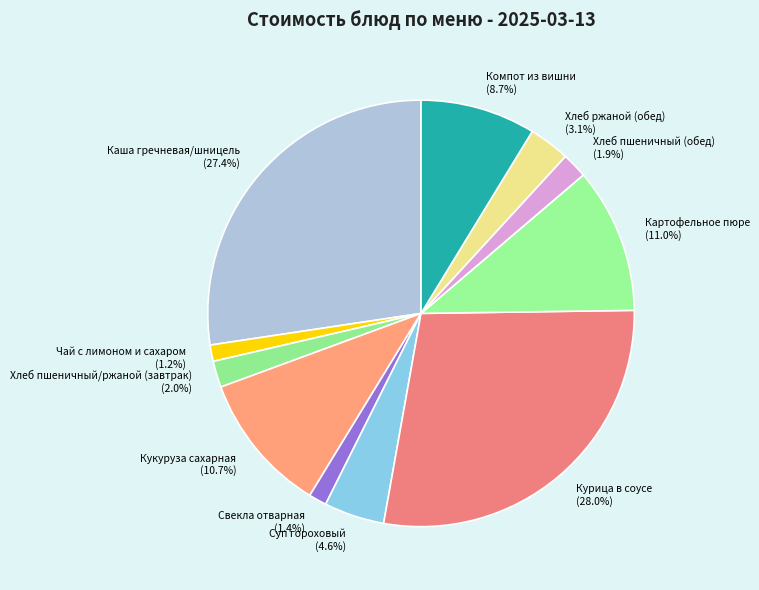

Does any single category account for the majority?

No